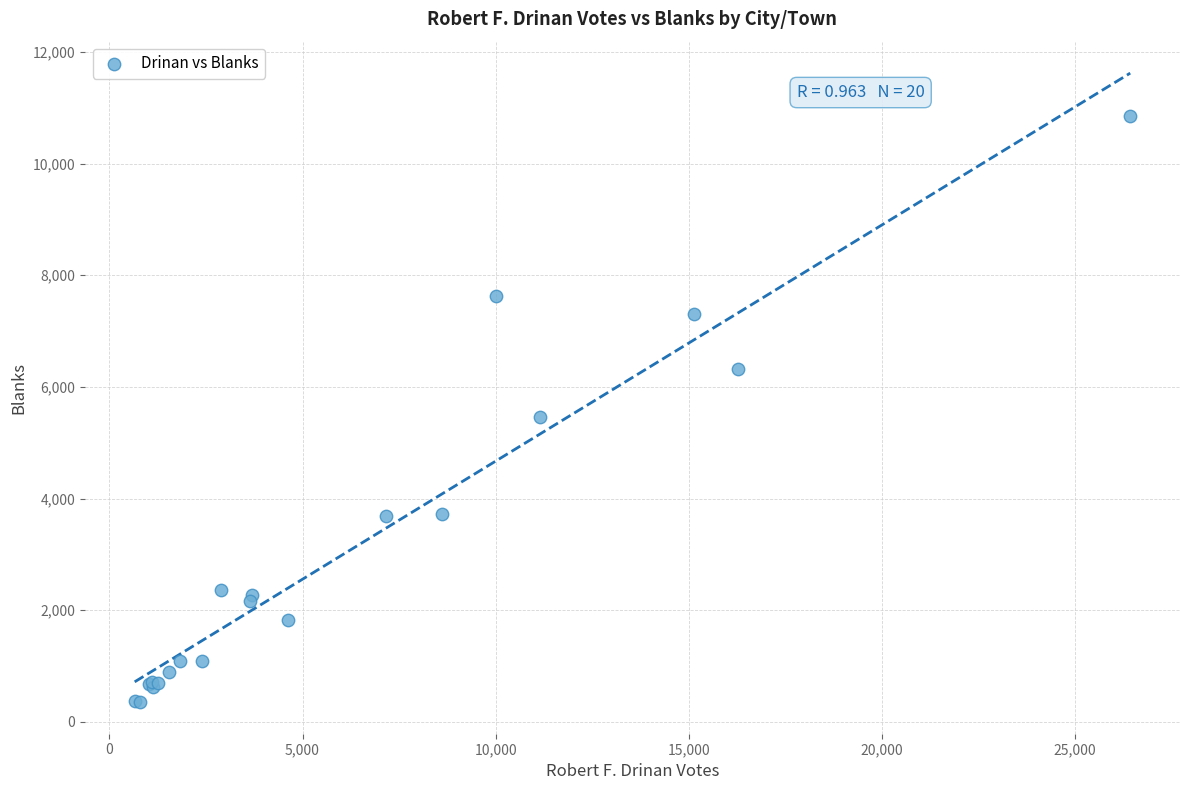

What Y value in the scatter plot is closest to 5606?

5468